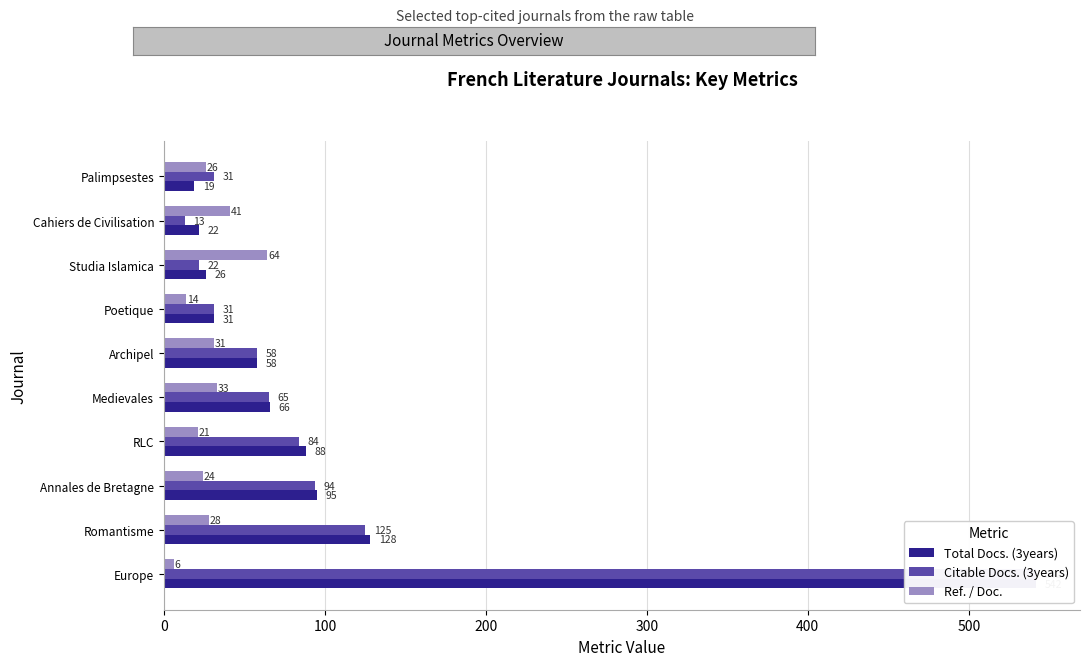

What is the difference between the maximum and second lowest values in the Ref. / Doc. series?

50